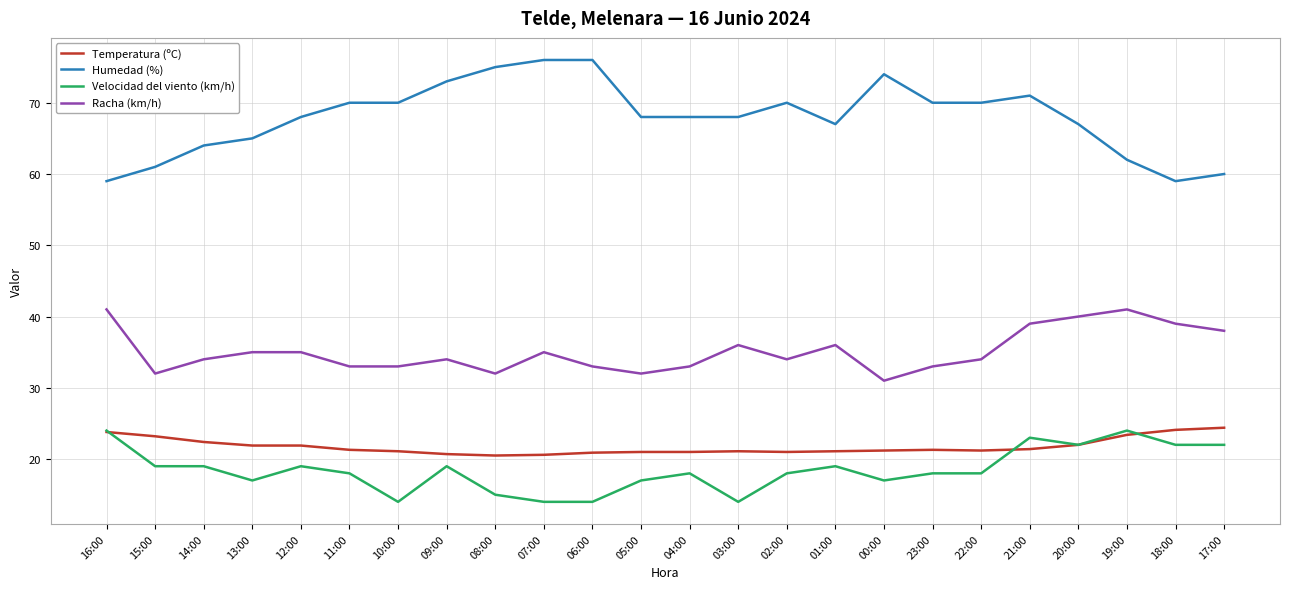

Is the value of Velocidad del viento (km/h) at 02:00 greater than the value of Temperatura (ºC) at 10:00?

No